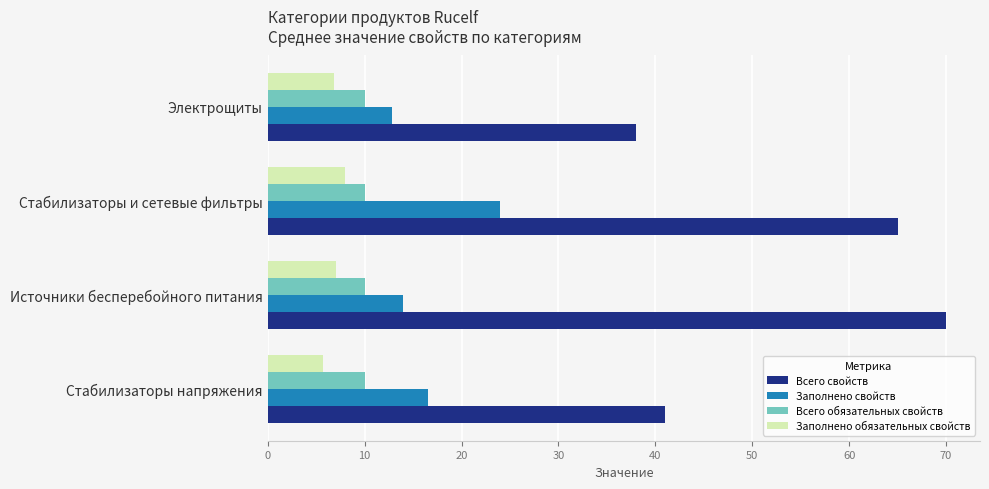

The value of Заполнено обязательных свойств at Источники бесперебойного питания is 3.2. True or false?

False